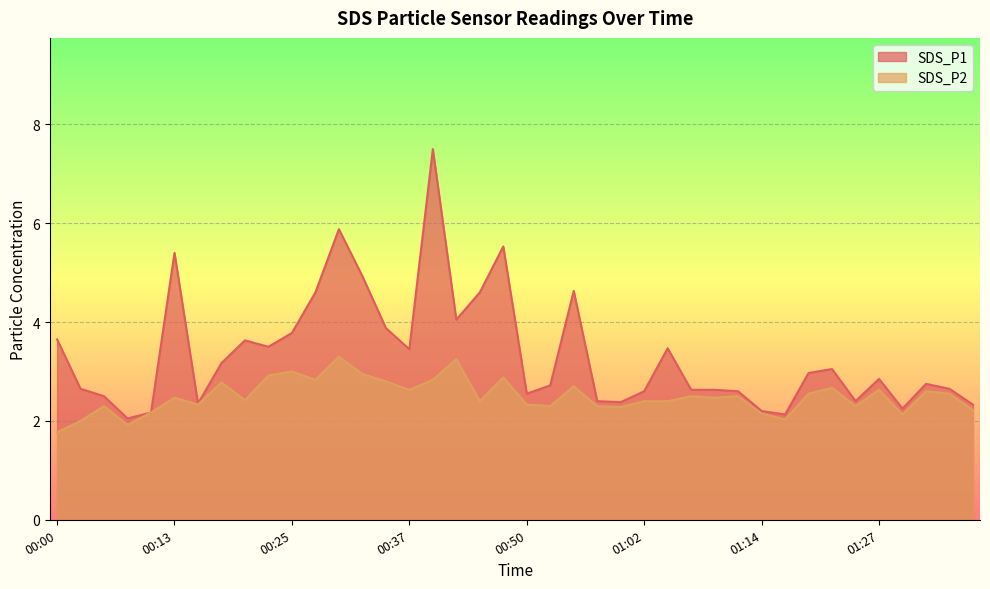

How many data points does each series have?

40